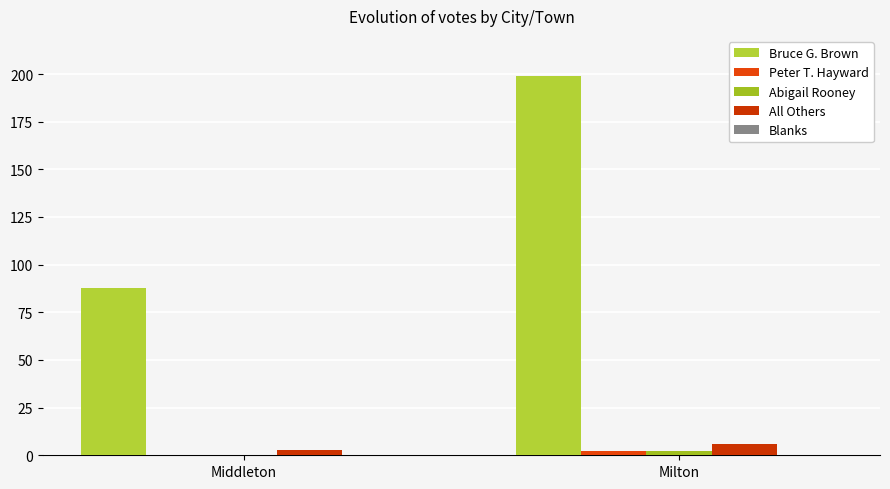

What is the maximum value shown in the chart?

199